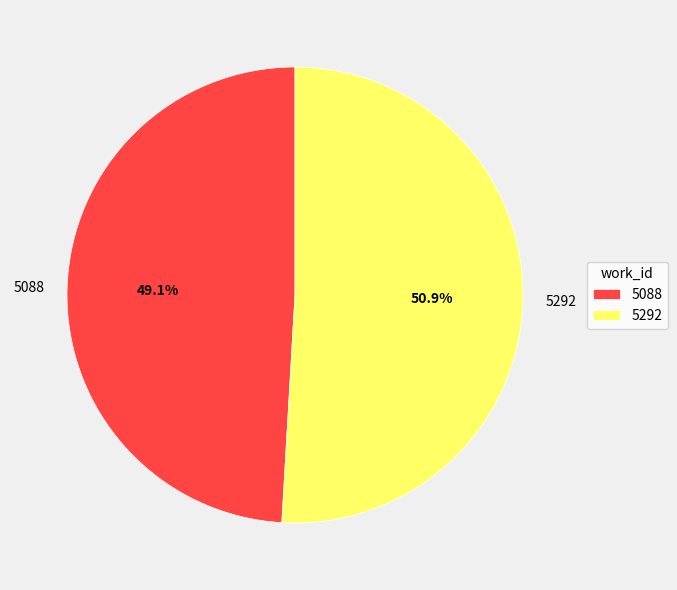

What is the majority slice?

5292